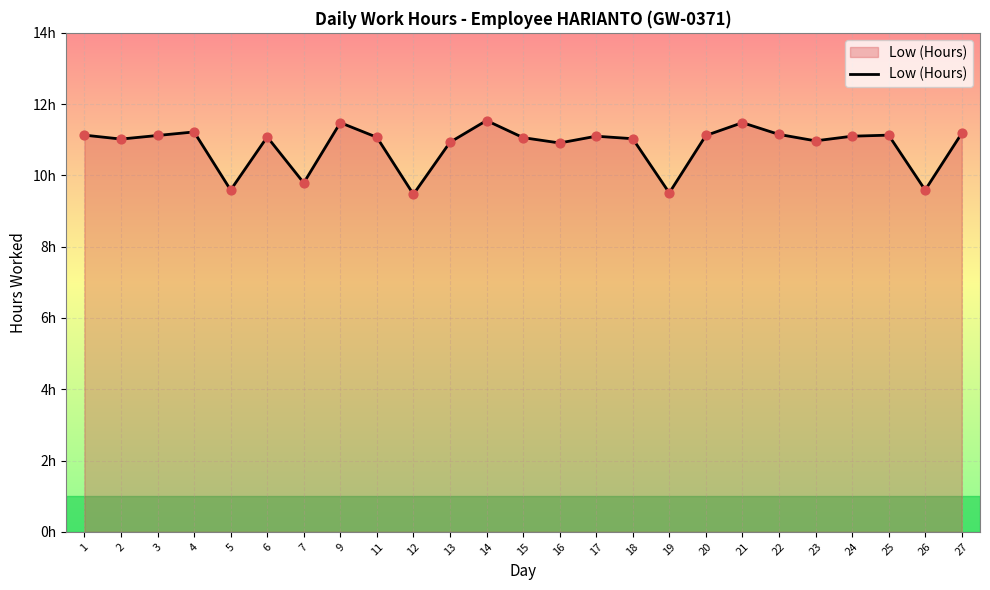

What is the ratio of the value at 26 to the value at 14?

0.8